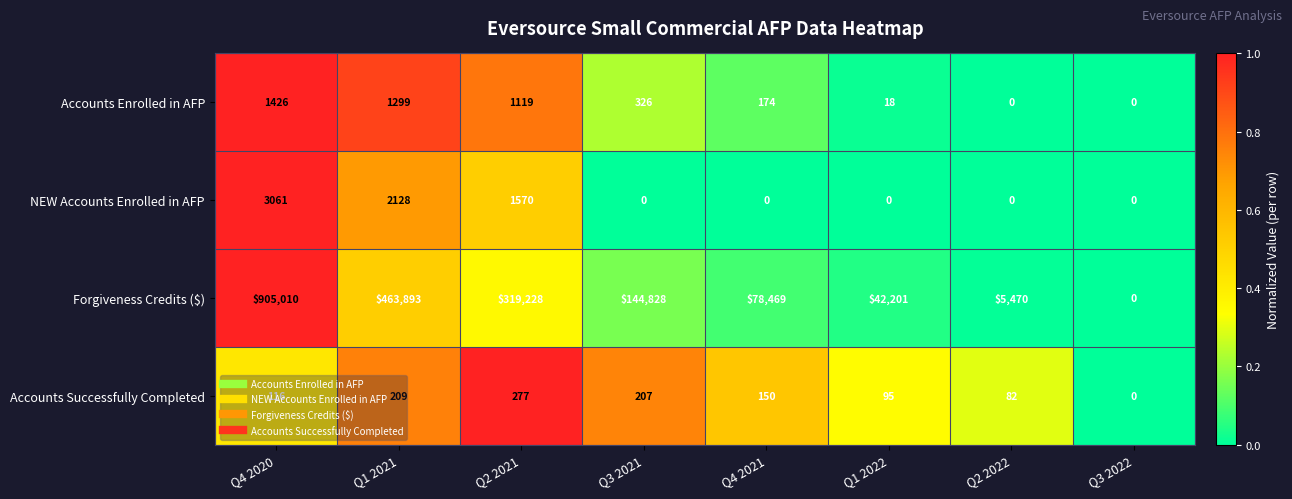

Which category has the highest value in the Forgiveness Credits ($) series?

Q4 2020